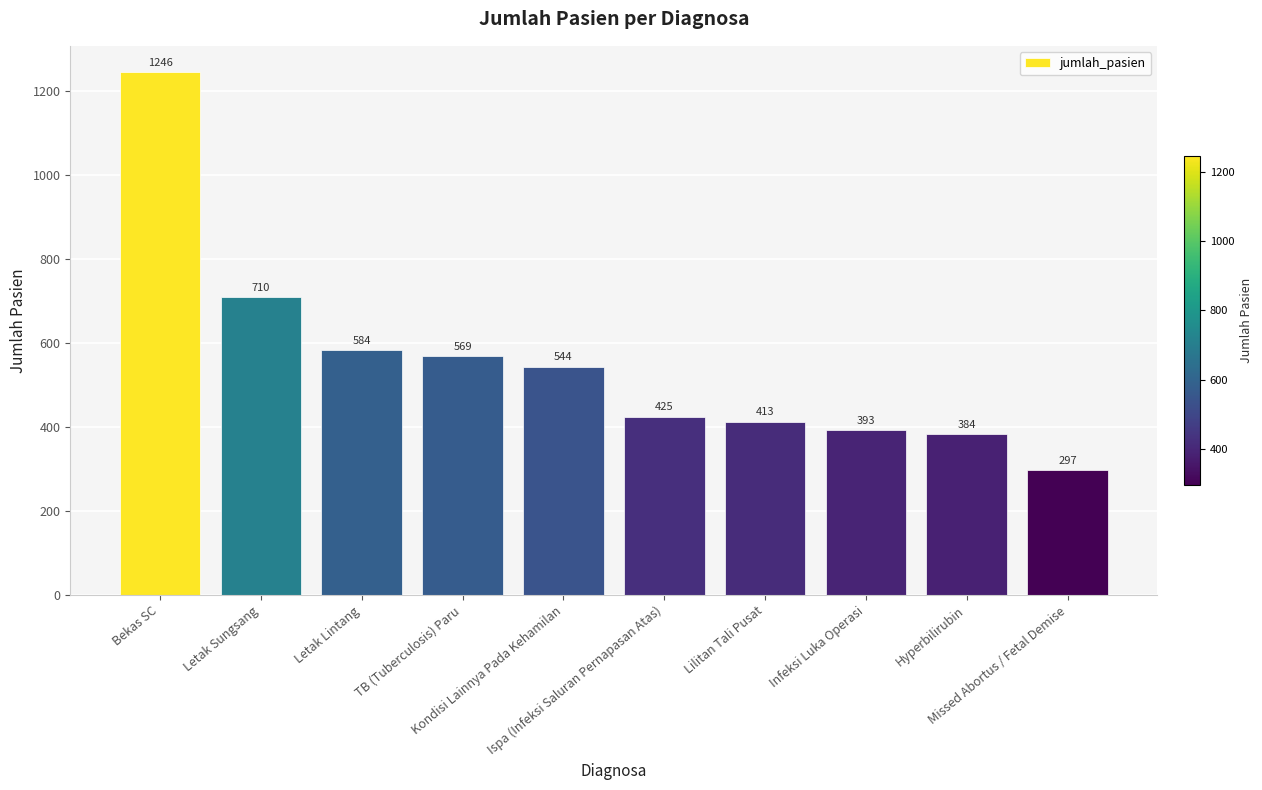

Rank the categories by value from lowest to highest.

Missed Abortus / Fetal Demise, Hyperbilirubin, Infeksi Luka Operasi, Lilitan Tali Pusat, Ispa (Infeksi Saluran Pernapasan Atas), Kondisi Lainnya Pada Kehamilan, TB (Tuberculosis) Paru, Letak Lintang, Letak Sungsang, Bekas SC